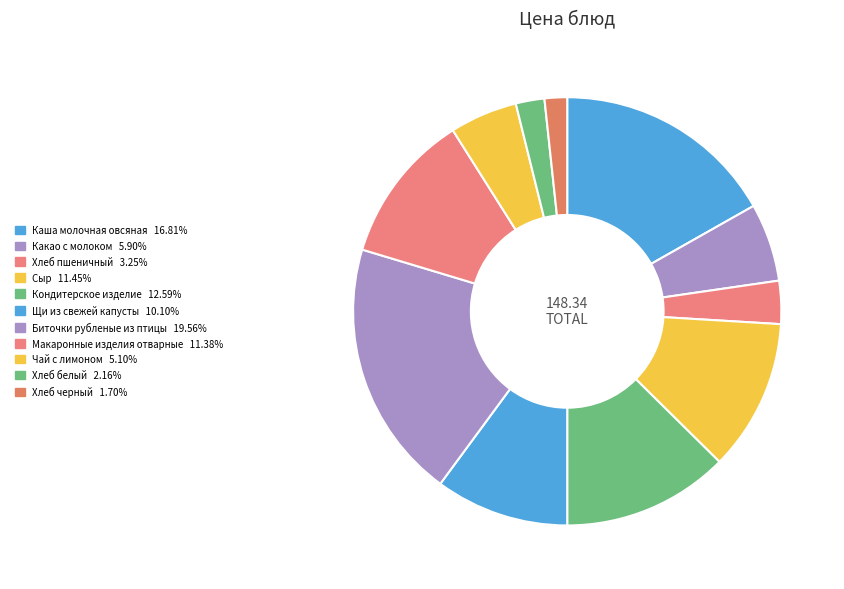

How many segments does this pie chart have?

11